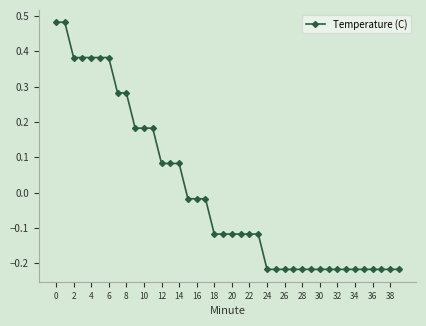

What is the difference between the second highest and minimum values?

0.7